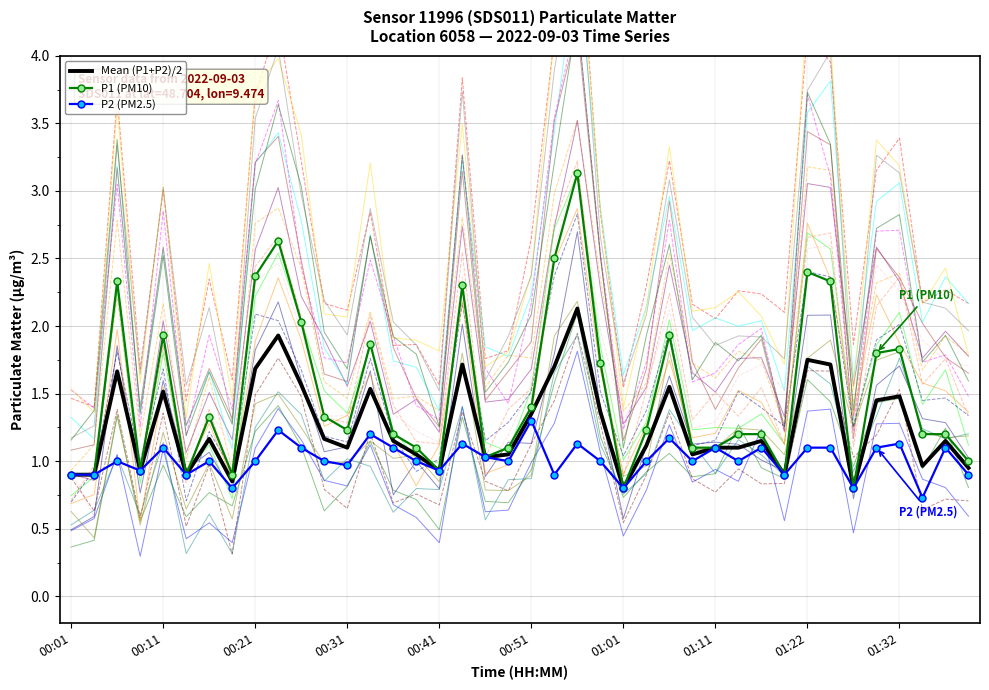

The P2 (PM2.5) series shows 0.3 at 01:32. True or false?

False